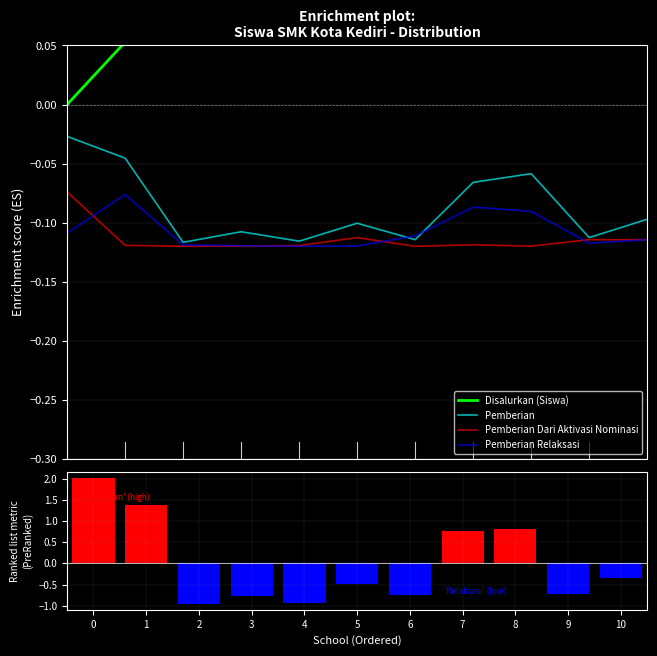

Rank the series at 7 from lowest to highest value.

Pemberian Dari Aktivasi Nominasi, Pemberian Relaksasi, Pemberian, Disalurkan (Siswa), Ranking metric scores